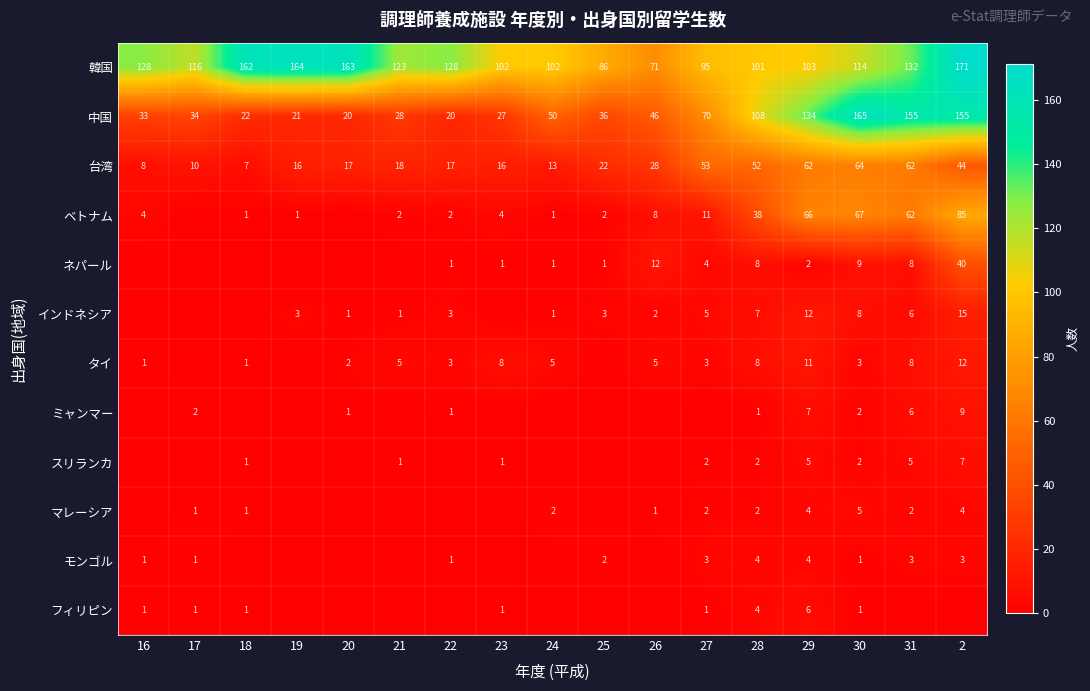

What is the average value of the 韓国 series?

121